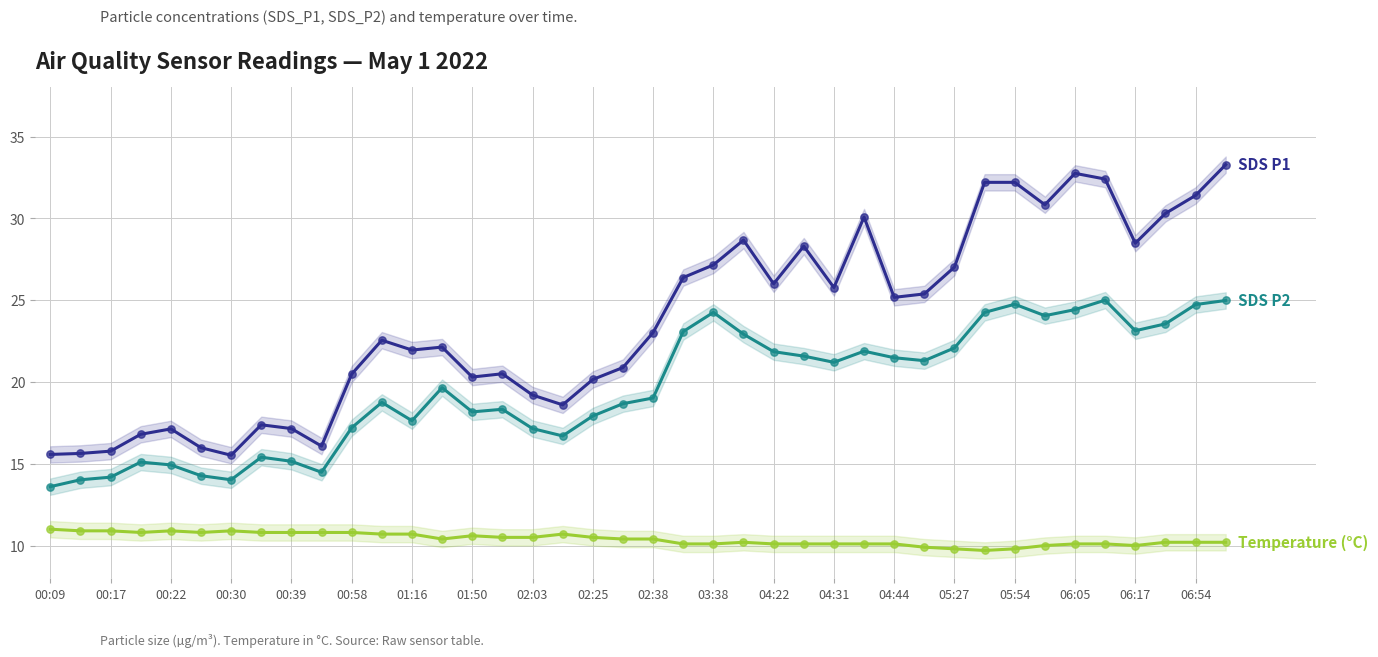

What are all the series names shown in the legend?

SDS P1, SDS P2, Temperature (°C)